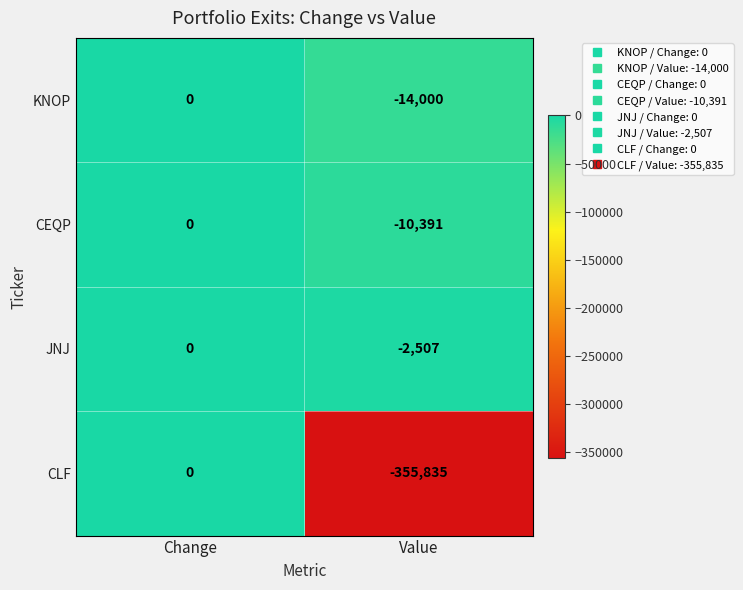

What is the sum of all JNJ values?

-2507